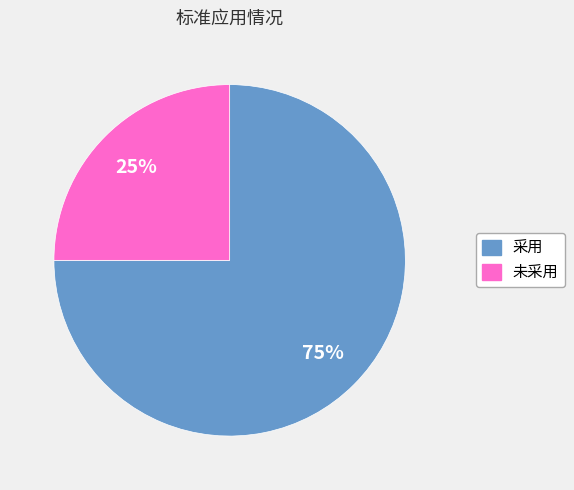

Is 未采用 the majority of the pie?

No